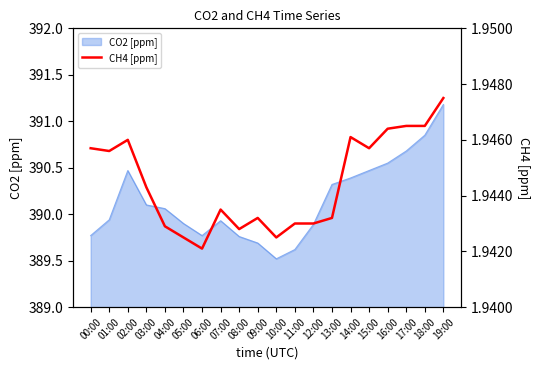

Is it true that CO2 [ppm] equals 389.9 at 12:00?

True